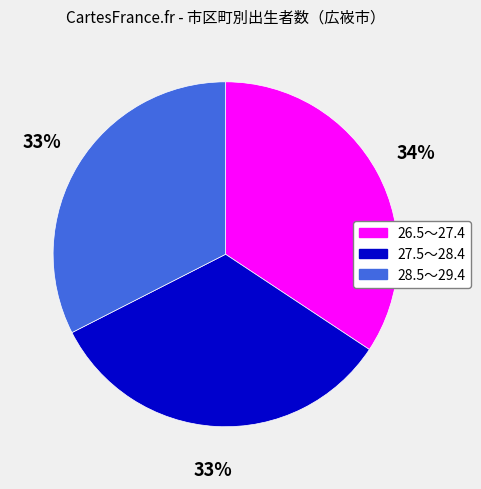

Is the sum of 26.5～27.4 and 28.5～29.4 greater than half?

Yes